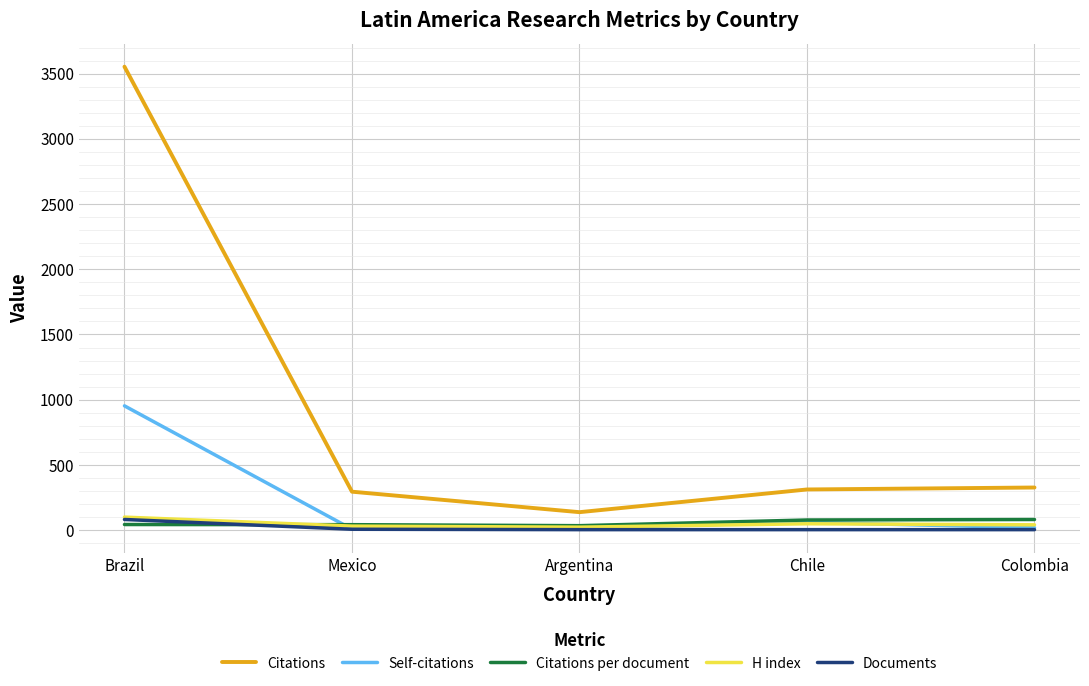

Which label corresponds to the largest value in the chart?

Brazil